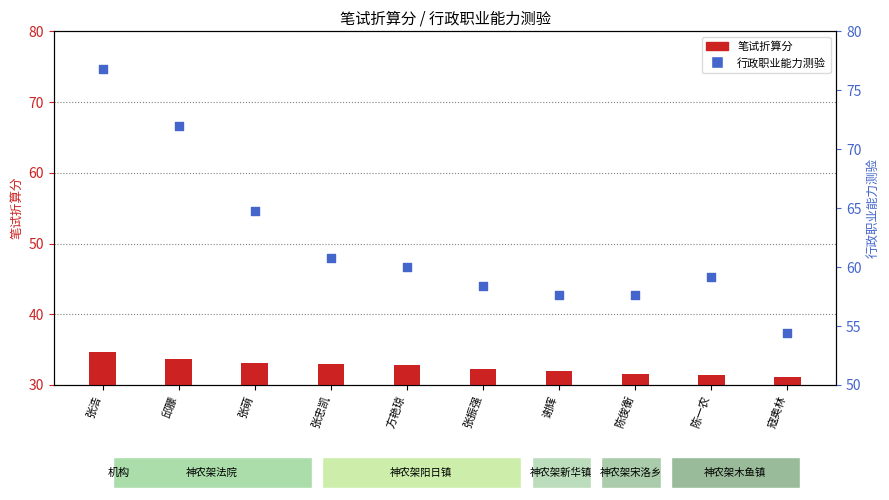

Which series contains the highest Y value?

行政职业能力测验